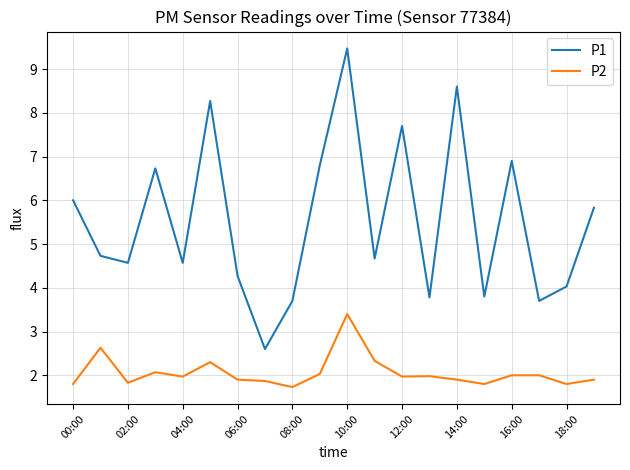

Which series has the largest total across all categories?

P1